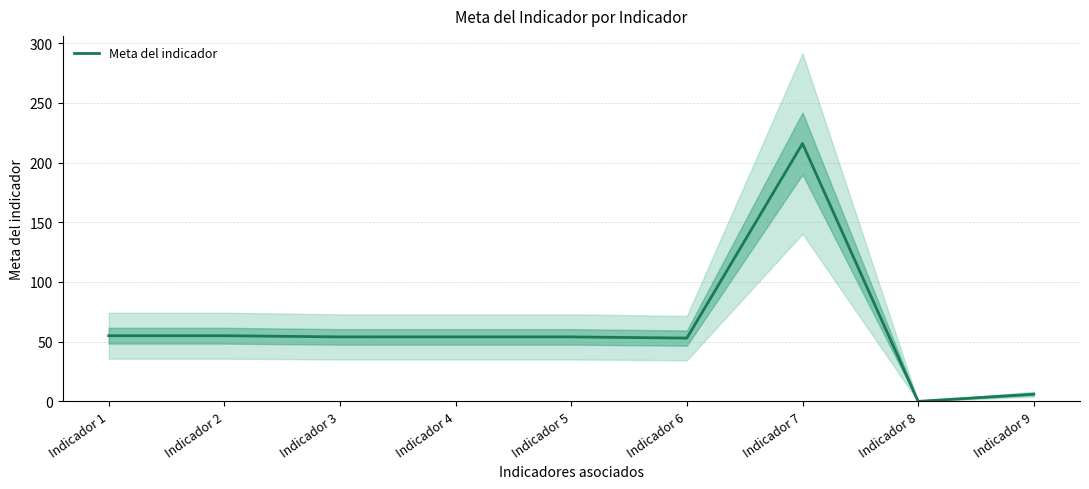

The value at Indicador 6 is 75. True or false?

False